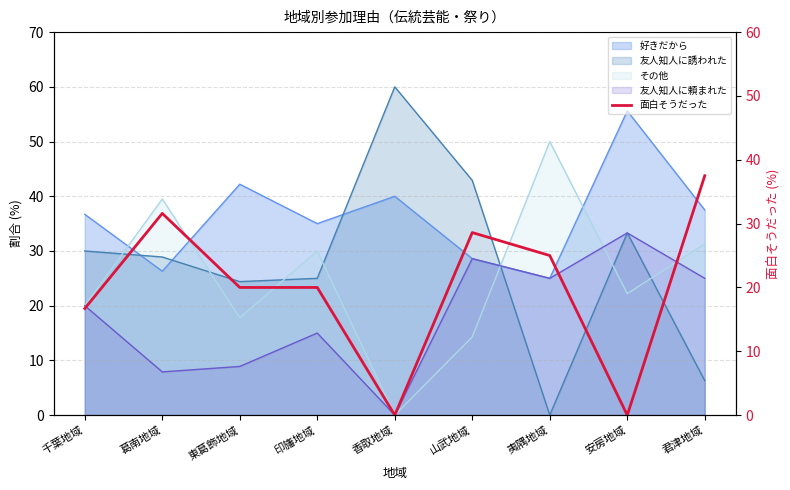

True or false: the data has more than 1 interior local peaks.

True